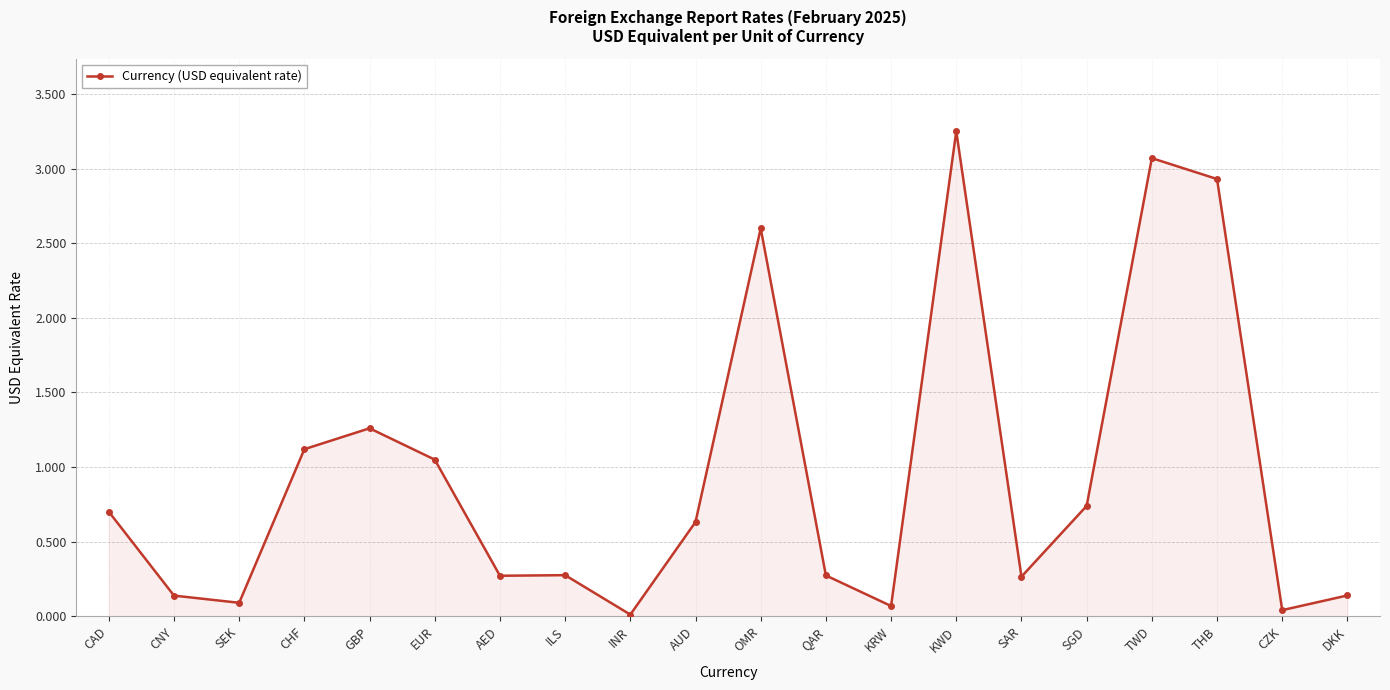

The chart shows a value of 0.1 at SEK. True or false?

True